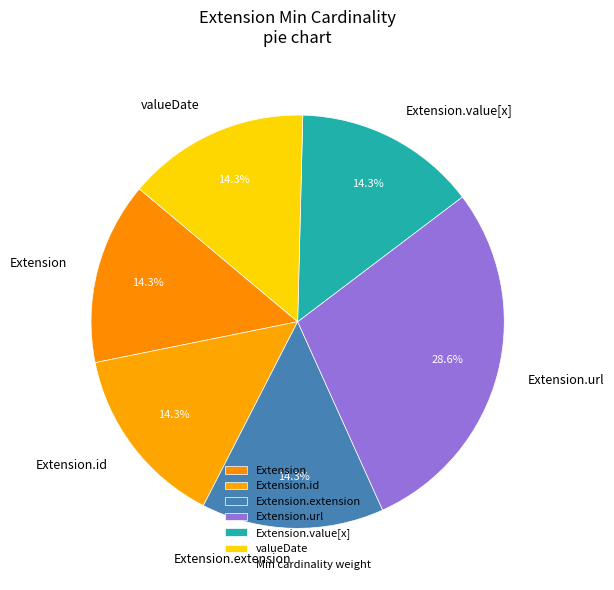

Does any single category account for the majority?

No